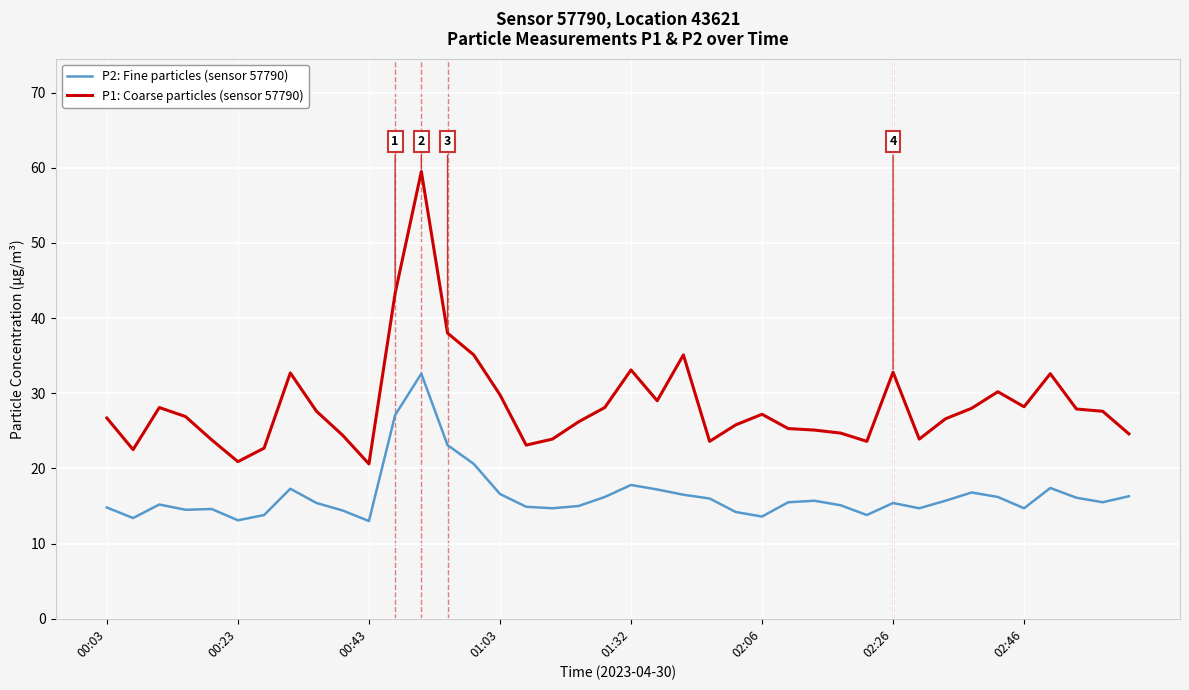

Which series has the largest total across all categories?

P1: Coarse particles (sensor 57790)